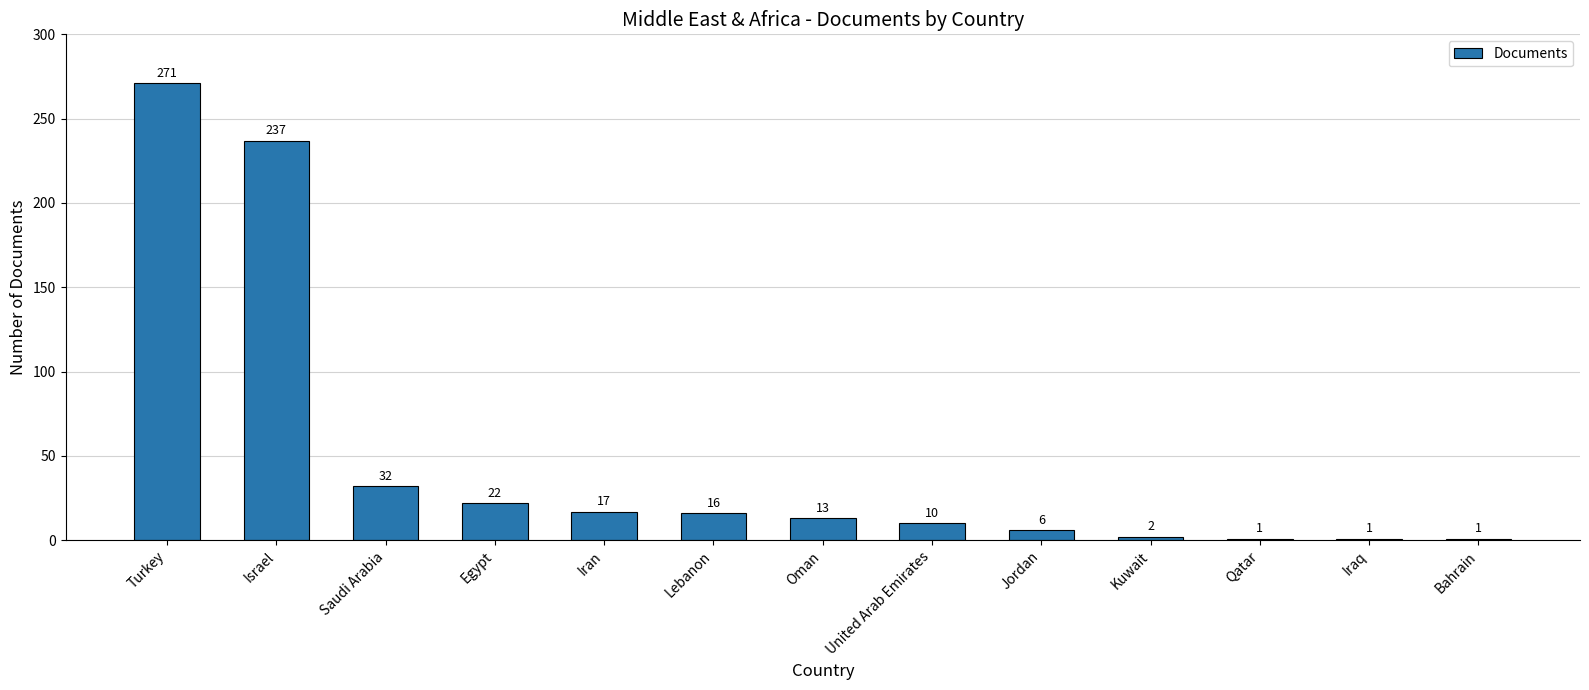

What is the average value?

48